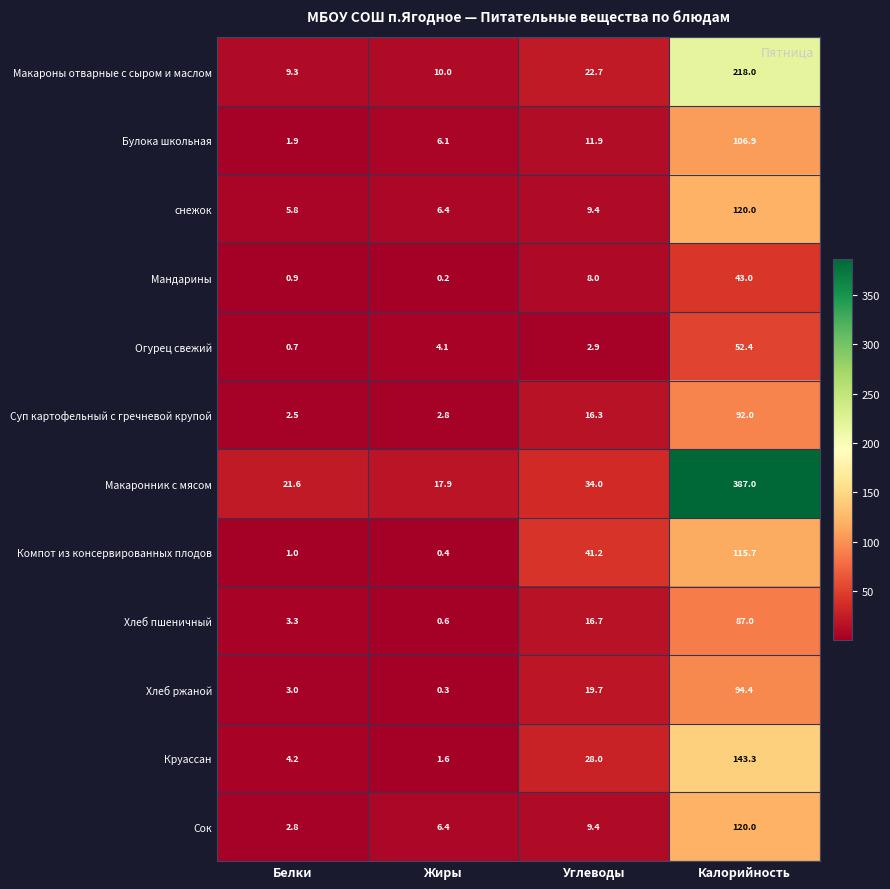

Rank the categories by Хлеб пшеничный value from highest to lowest.

Калорийность, Углеводы, Белки, Жиры